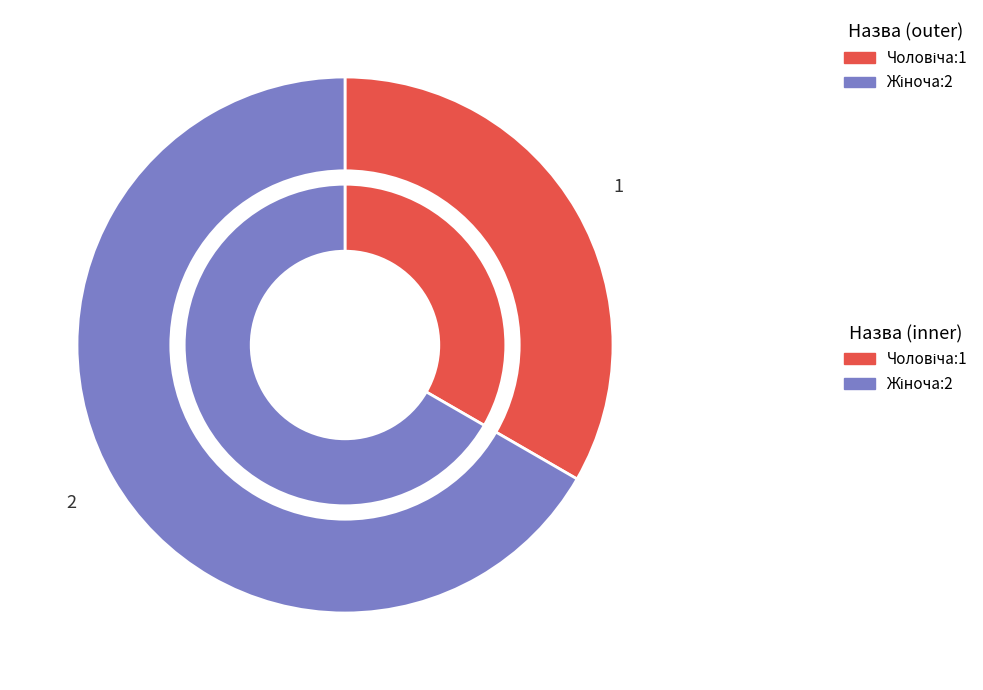

The Жіноча slice represents 80% of the pie. True or false?

False